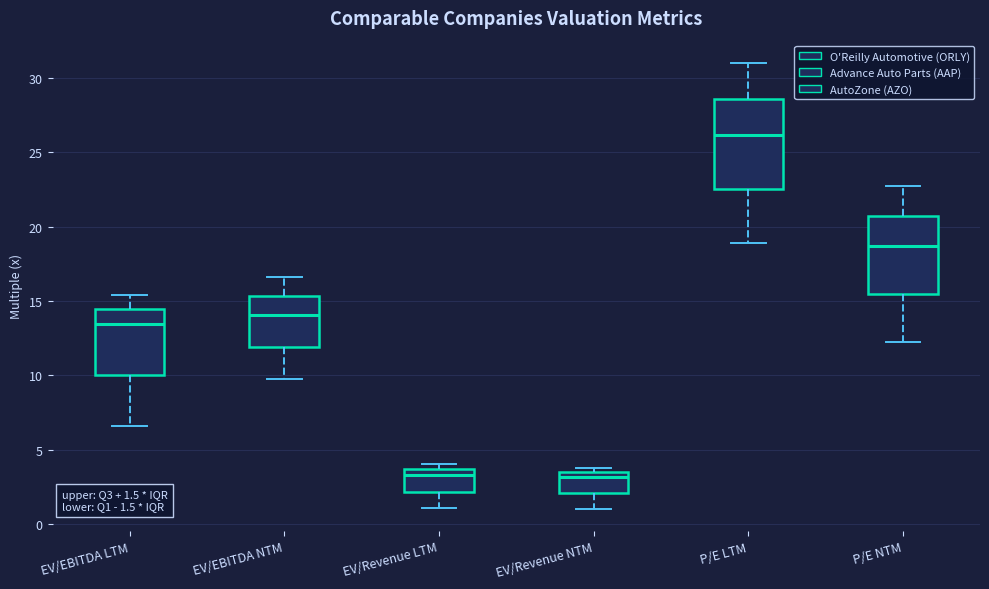

Comparing the boxes themselves (not the whiskers), which one is the tallest?

P/E LTM